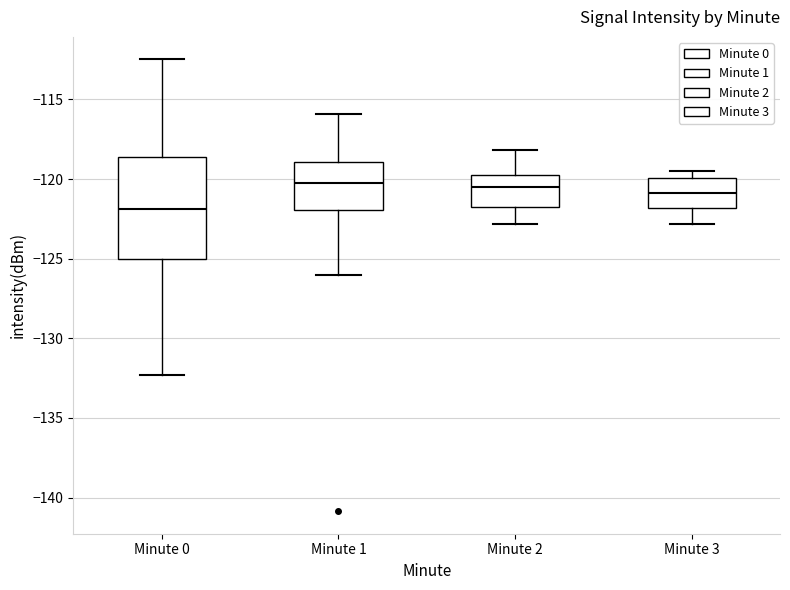

Reading left to right, read every box against the y-axis: the position of its median line, the range the box covers, and the ends of its whiskers. The values are not printed on the chart, so give them approximately, as read against the axis.

Minute 0: median -122.0, box -125.0 to -118.5, whiskers -132.5 to -112.5
Minute 1: median -120.0, box -122.0 to -119.0, whiskers -126.0 to -116.0
Minute 2: median -120.5, box -122.0 to -119.5, whiskers -123.0 to -118.0
Minute 3: median -121.0, box -122.0 to -120.0, whiskers -123.0 to -119.5